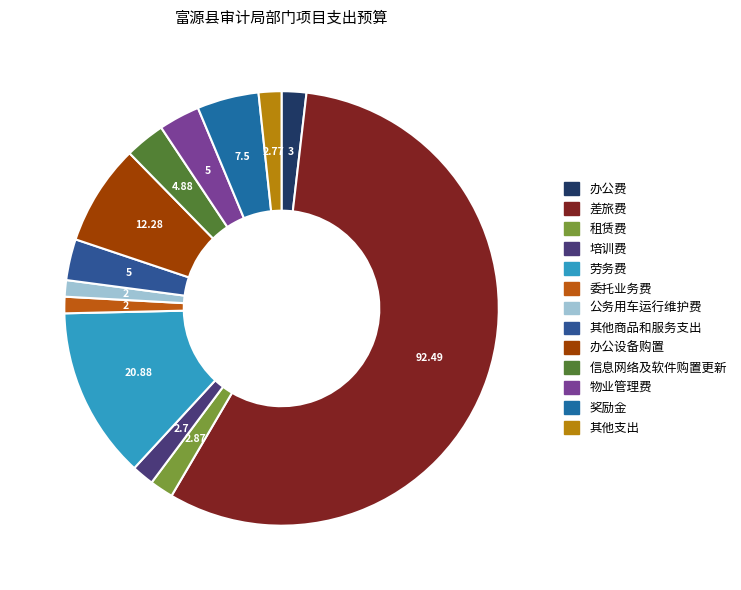

Count the number of slices in the pie.

13